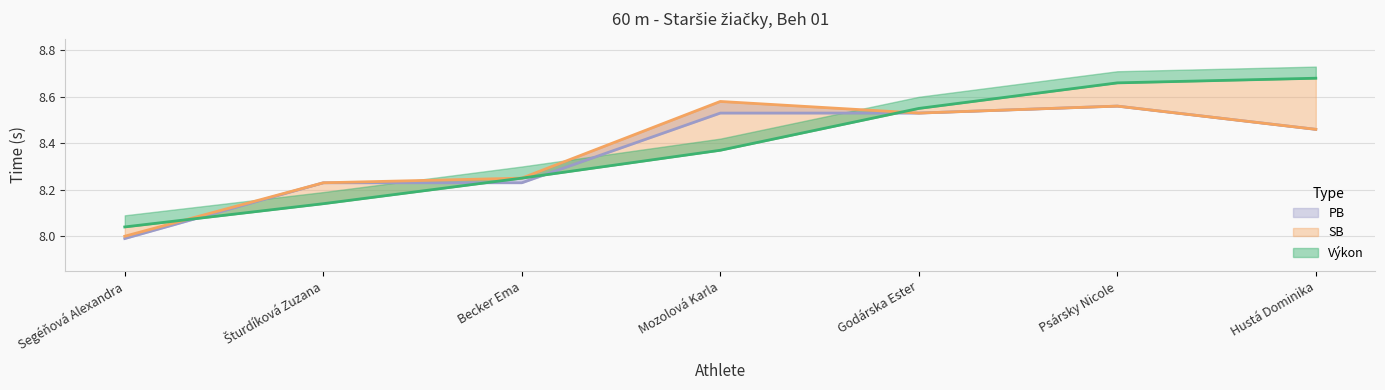

What is the approximate value of SB at Šturdíková Zuzana?

8.2